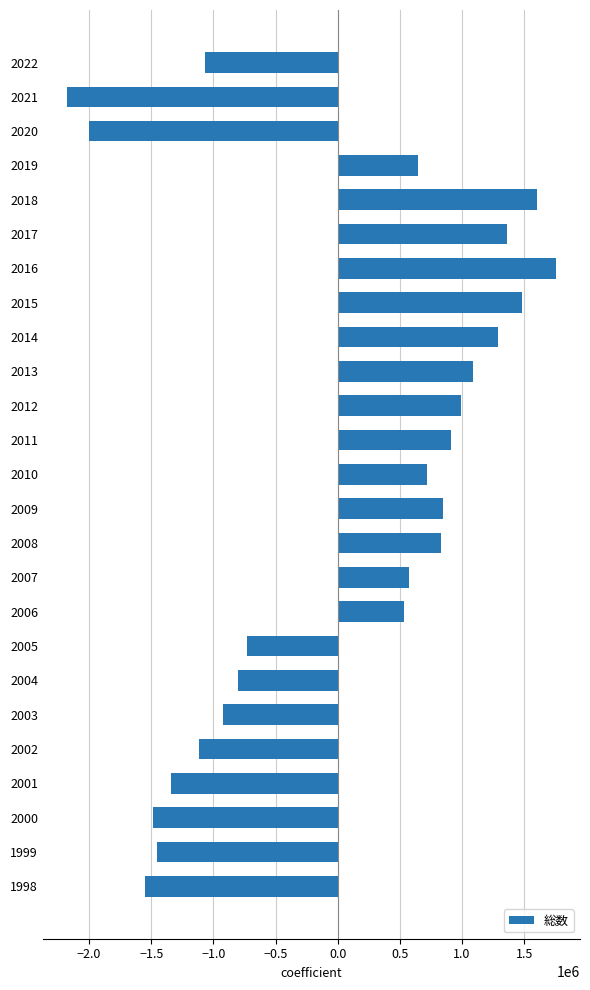

Reading bottom to top, what are all the values shown in this chart?

-1549731.3	-1452796.3	-1482300.3	-1342519.3	-1115704.3	-922598.3	-801157.3	-727459.3	532191.7	571880.7	829636.7	850756.7	718374.7	910594.7	995492.7	1091492.7	1292894.7	1481997.7	1752599.7	1364025.7	1599453.7	646324.7	-2000914.3	-2175455.3	-1067080.3